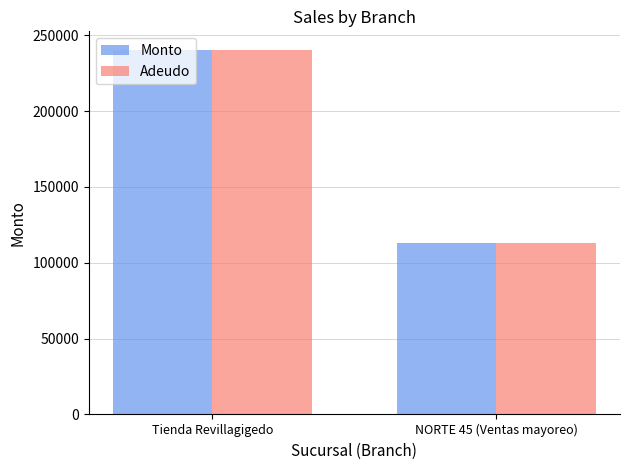

What is the label of the 1st bar from the right?

NORTE 45 (Ventas mayoreo)